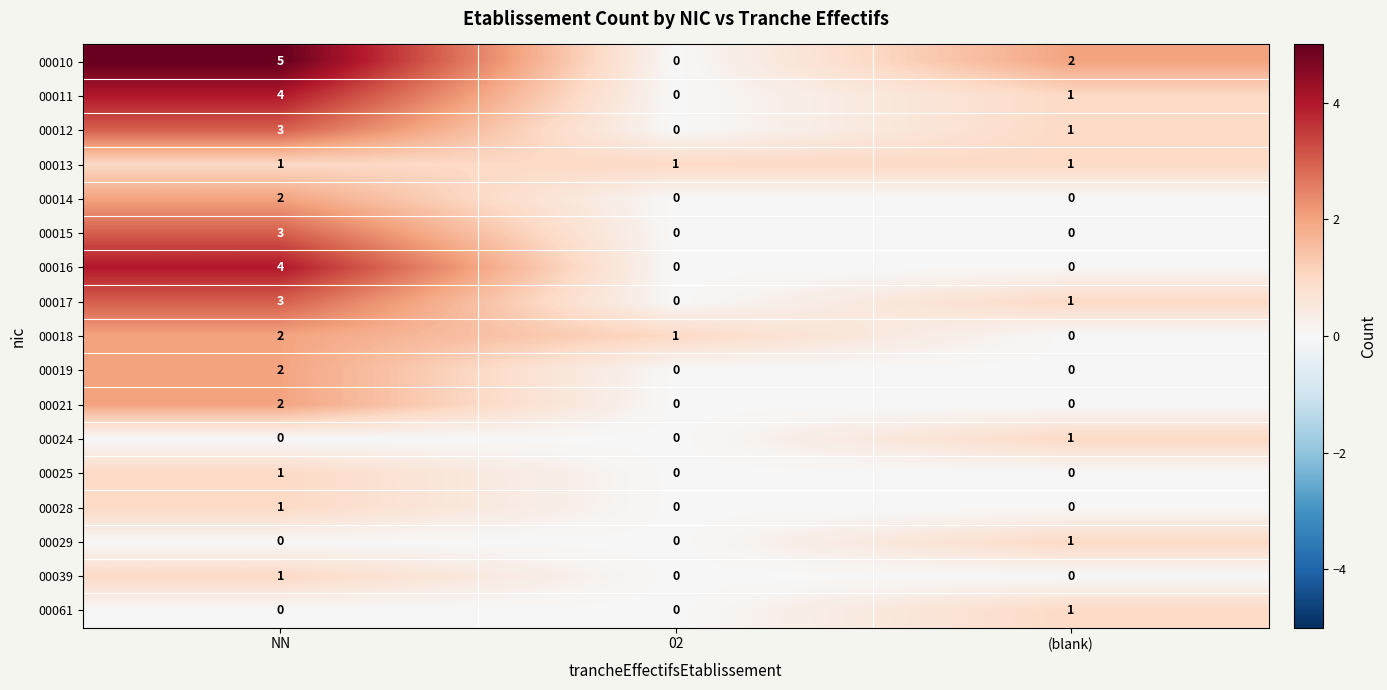

The value of 00013 at 02 is 2. True or false?

False